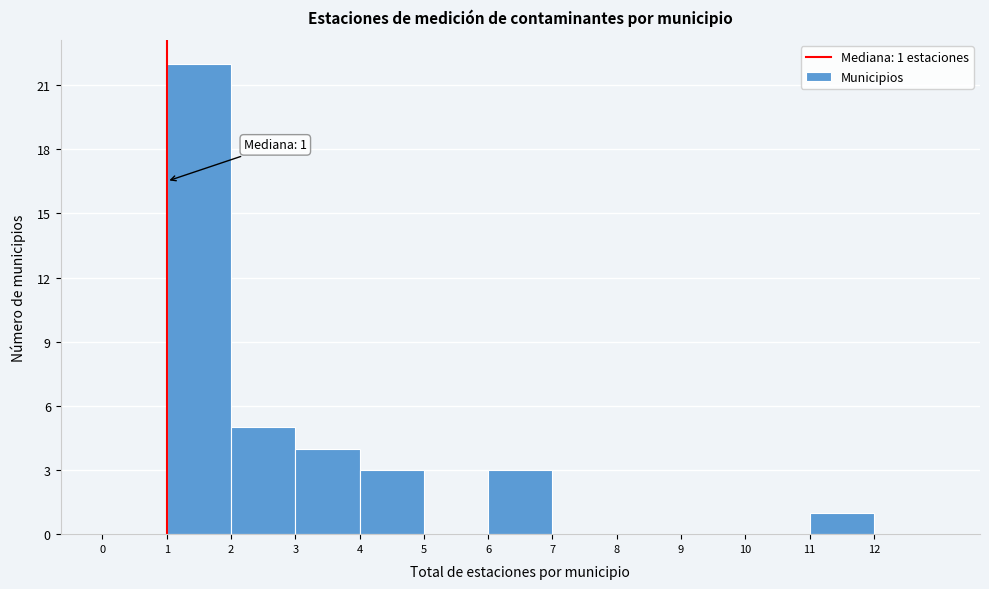

Which range on the x-axis has the tallest bar?

1 to 2